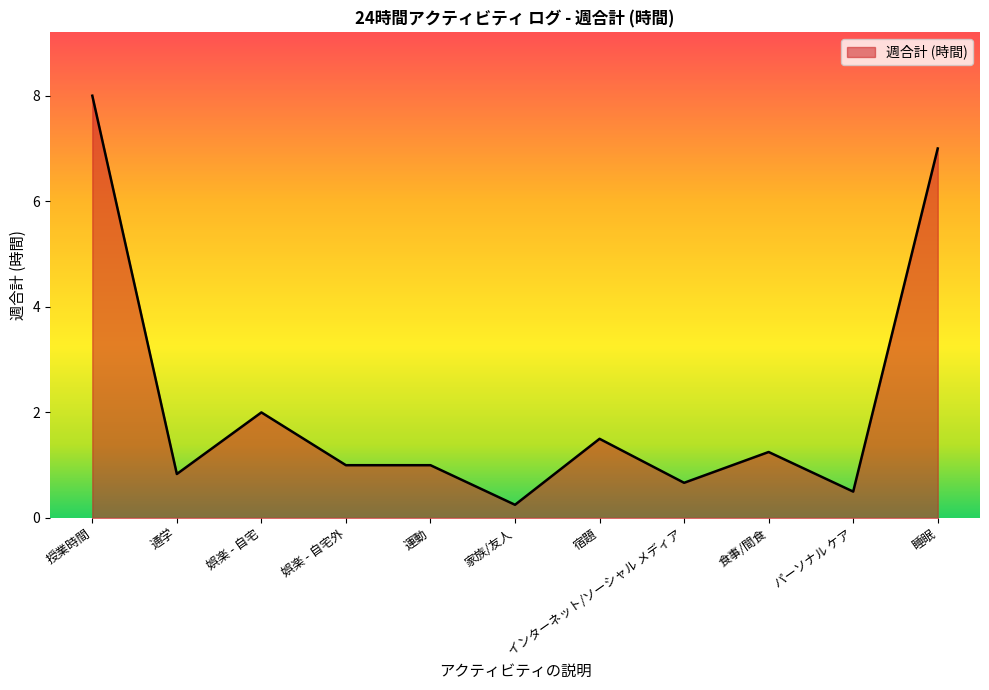

Which has a higher value, 食事/間食 or 睡眠?

睡眠